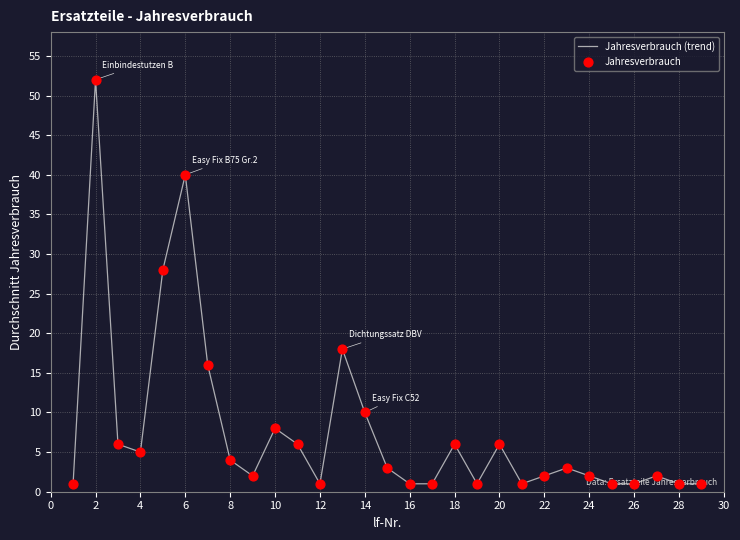

What is the difference between the maximum and minimum values?

51